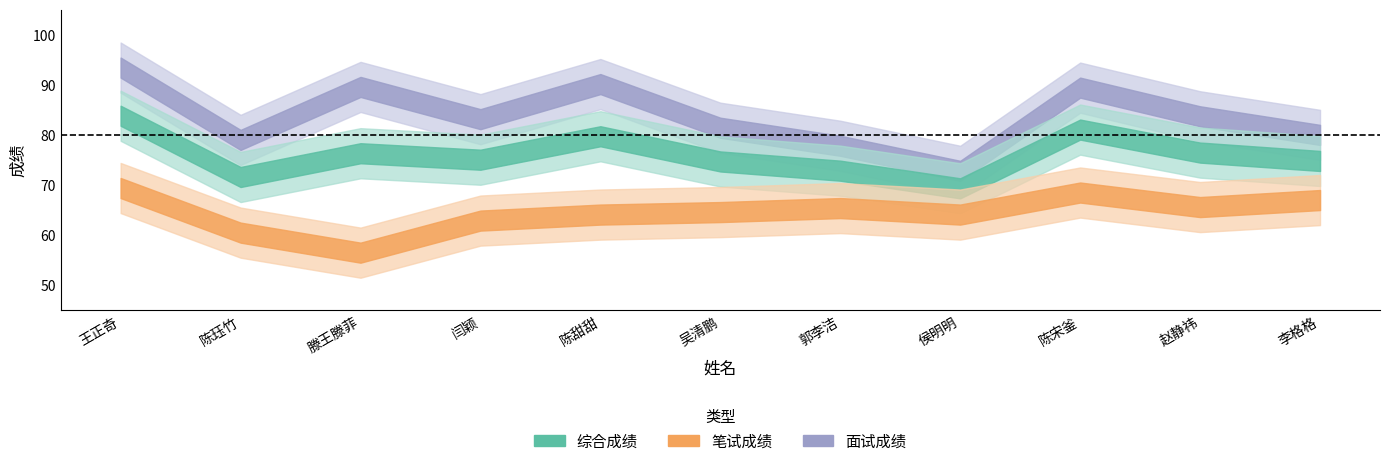

Reading left to right, list all the values displayed in this chart.

综合成绩: 83.8	71.6	76.3	75.0	79.7	74.7	72.9	69.3	81.1	76.5	74.8
笔试成绩: 69.4	60.5	56.5	62.9	64.1	64.6	65.4	64.1	68.5	65.6	67.0
面试成绩: 93.4	79.0	89.6	83.1	90.1	81.4	77.8	72.8	89.4	83.7	80.0